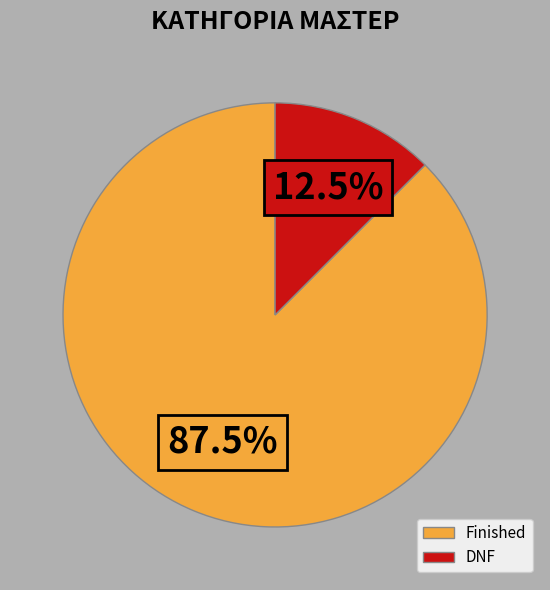

Rank the categories by value from highest to lowest.

Finished, DNF